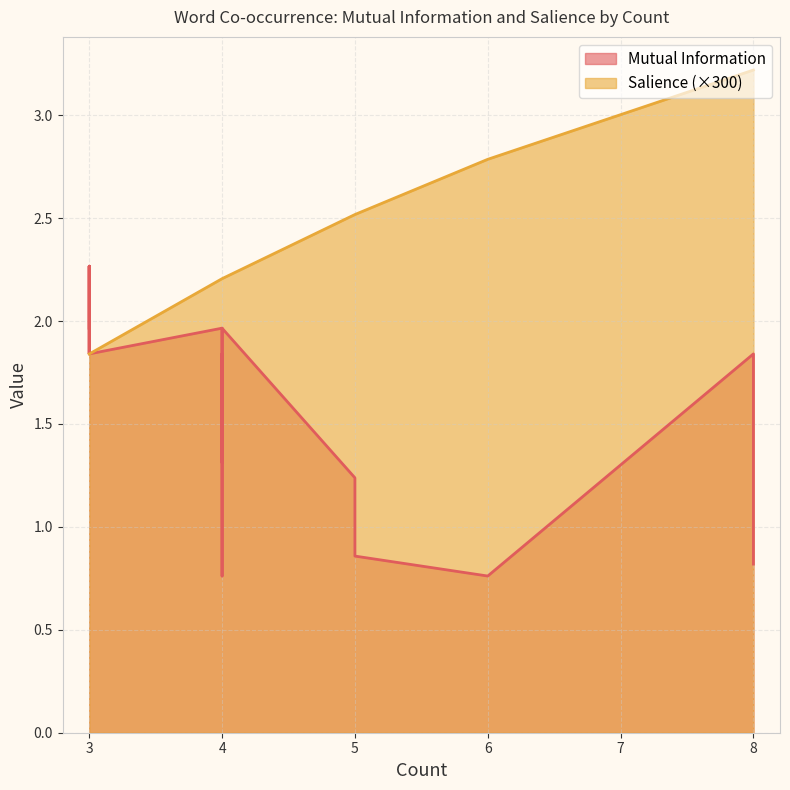

Which has a higher value, 5 or 8?

8